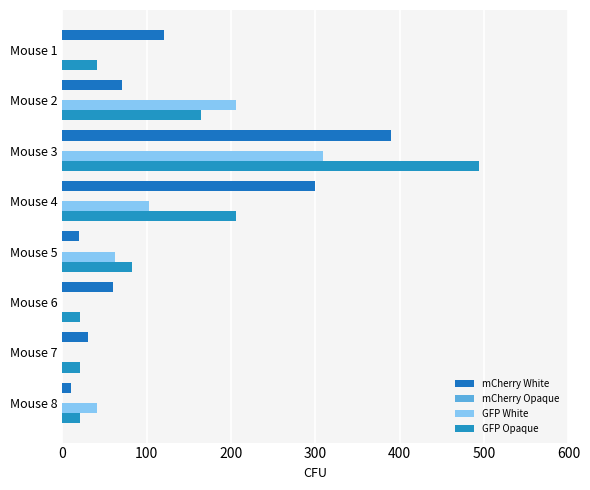

What is the difference between the maximum and minimum values in the GFP White series?

308.8